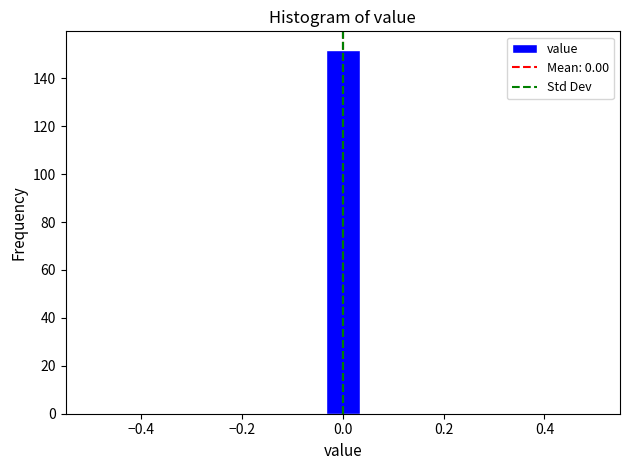

Around what value on the x-axis is the tallest bar? Give the approximate position of its centre, as read against the axis.

0.00